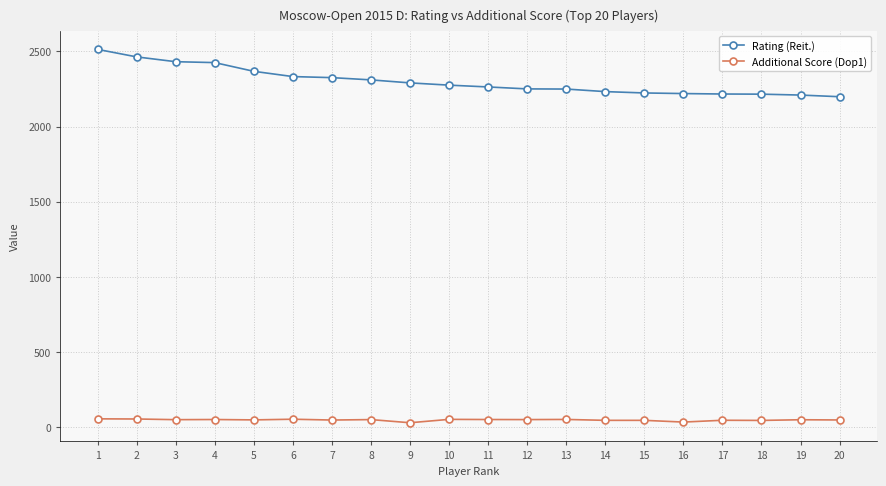

Rank the series by their maximum value, from lowest to highest.

Additional Score (Dop1), Rating (Reit.)